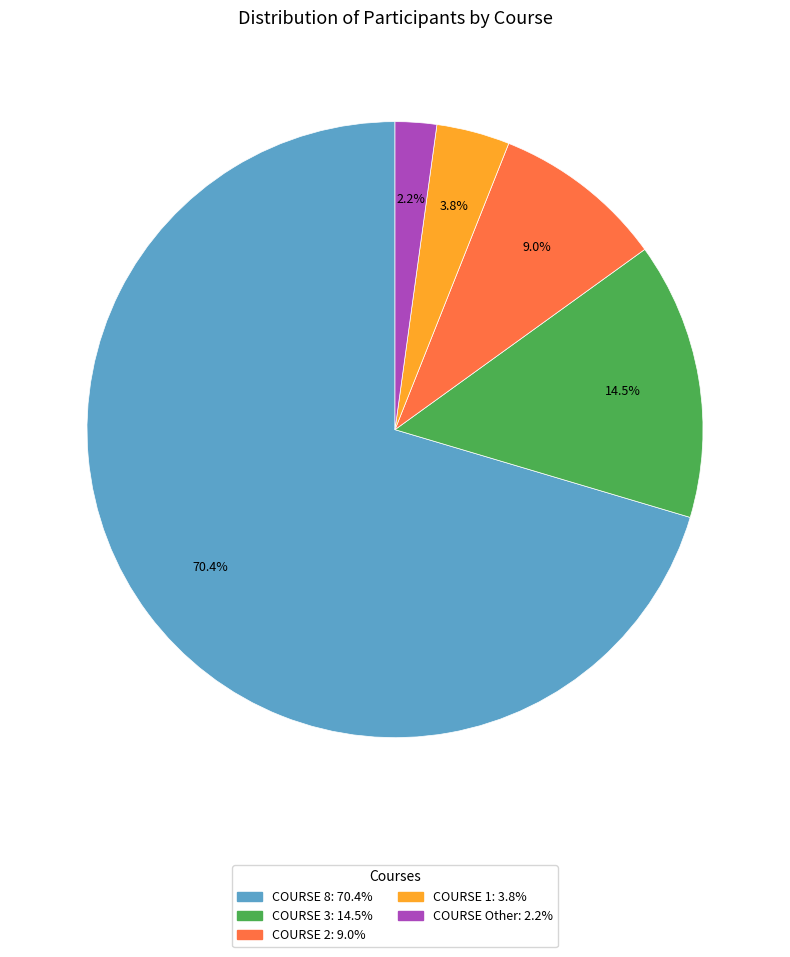

How many segments does this pie chart have?

5